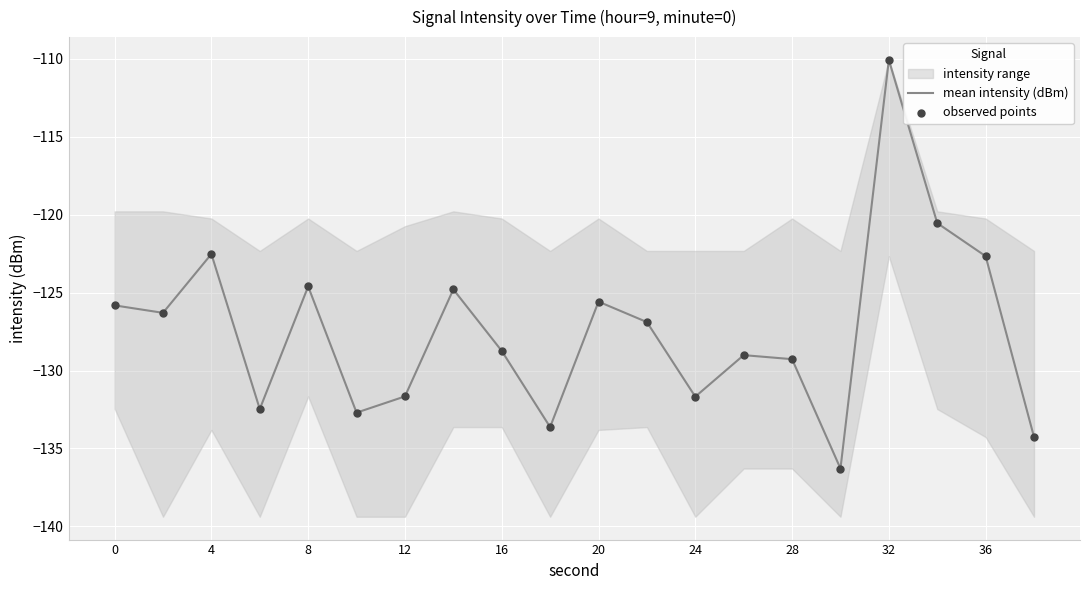

Which category has the highest value in the mean intensity (dBm) series?

32